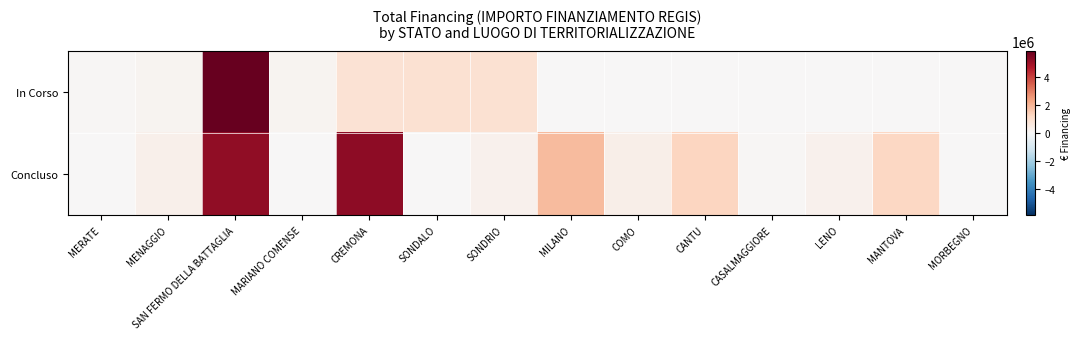

Reading left to right, list all the values displayed in this chart.

In Corso: MERATE=75000.0	MENAGGIO=165553.7	SAN FERMO DELLA BATTAGLIA=5862257.7	MARIANO COMENSE=165553.7	CREMONA=833874.0	SONDALO=914000.0	SONDRIO=914000.0	MILANO=0.0	COMO=0.0	CANTU=0.0	CASALMAGGIORE=0.0	LENO=0.0	MANTOVA=0.0	MORBEGNO=0.0
Concluso: MERATE=0.0	MENAGGIO=286114.4	SAN FERMO DELLA BATTAGLIA=5206086.2	MARIANO COMENSE=0.0	CREMONA=5232565.6	SONDALO=0.0	SONDRIO=247700.0	MILANO=1866366.7	COMO=344882.5	CANTU=1242450.0	CASALMAGGIORE=57564.0	LENO=269021.9	MANTOVA=1206048.8	MORBEGNO=36600.0